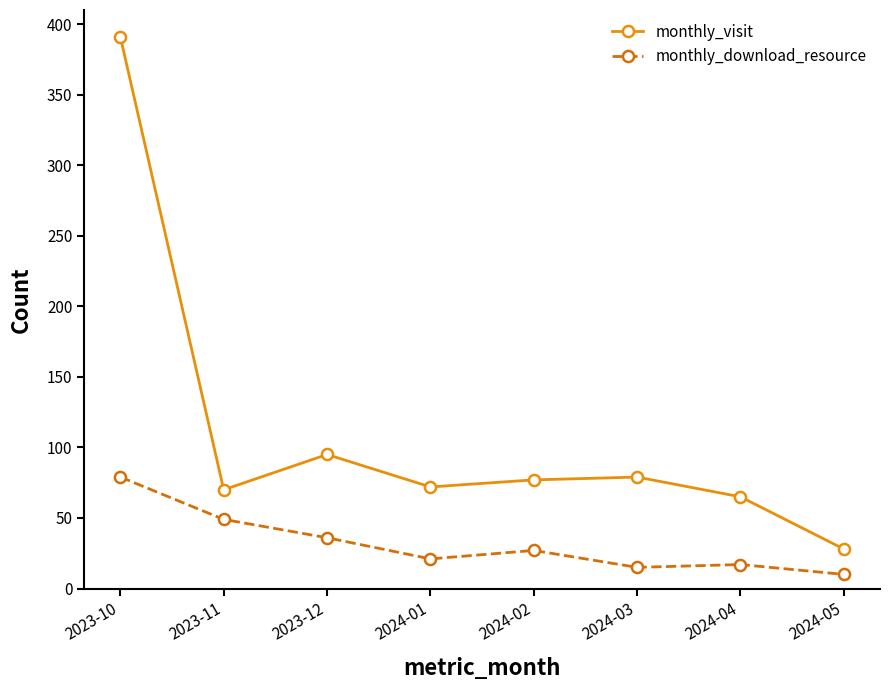

At which label is monthly_visit closest to 209?

2023-12